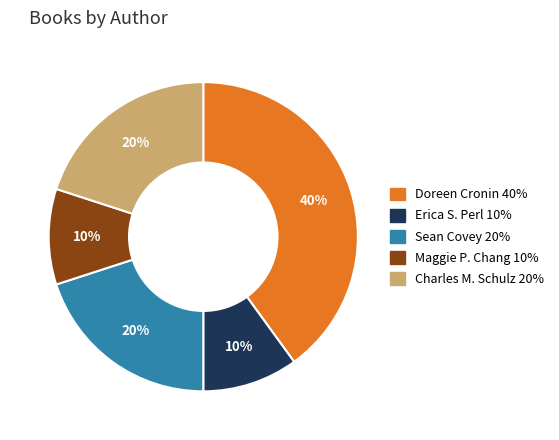

Is there any slice that represents more than half of the pie?

No